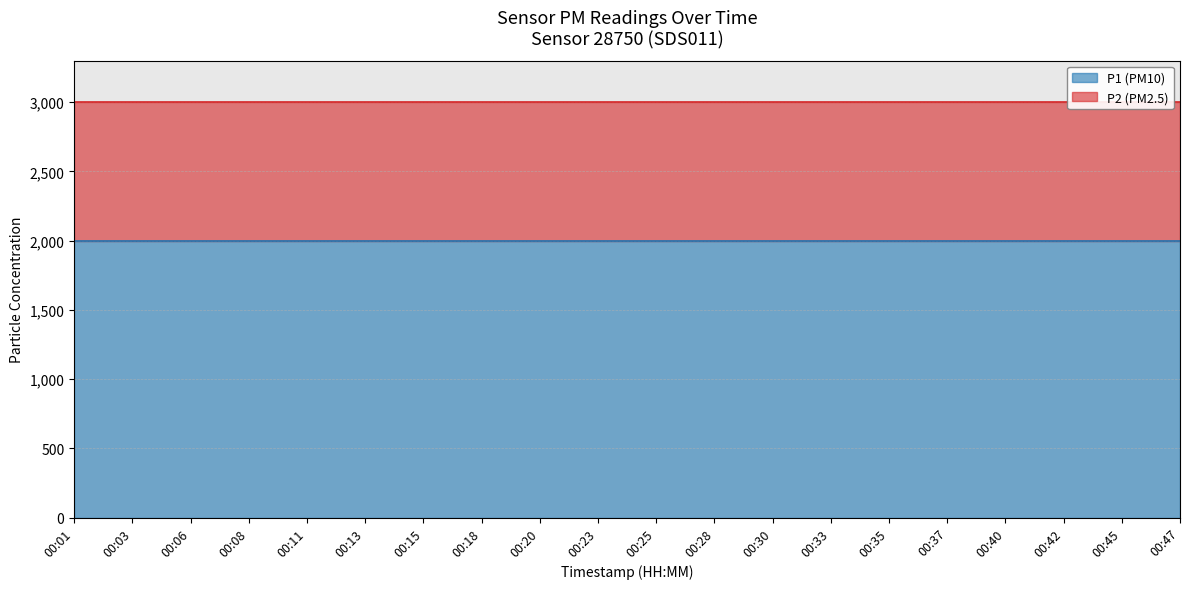

True or false: P2 and P1 cross at least once.

False